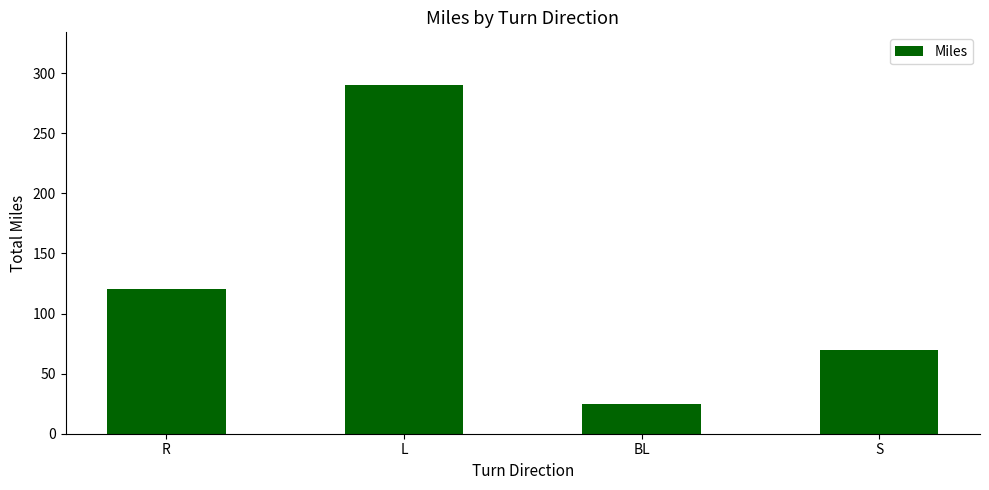

What is the label of the 1st bar from the right?

S